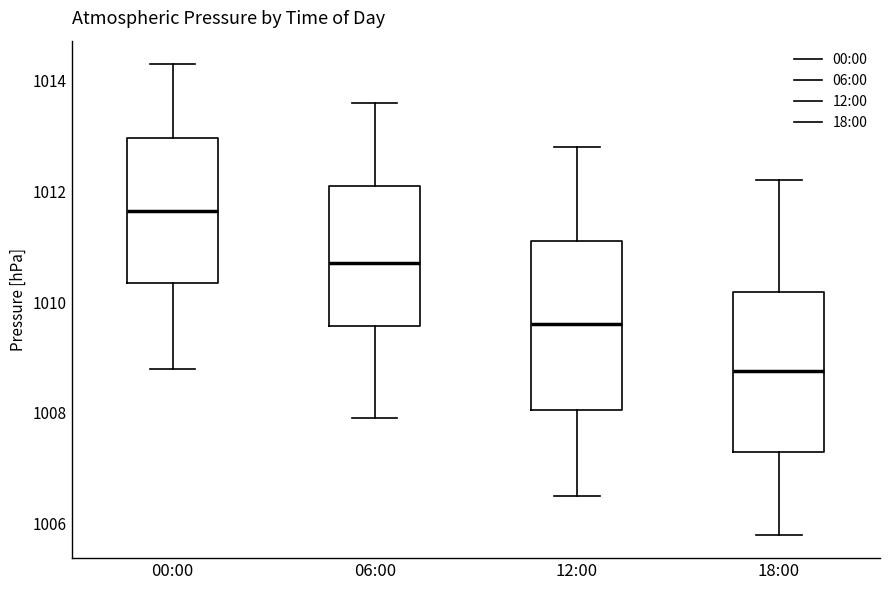

Where does the lower whisker of the box for 12:00 end on the y-axis? The values are not printed on the chart, so give them approximately, as read against the axis.

1006.6